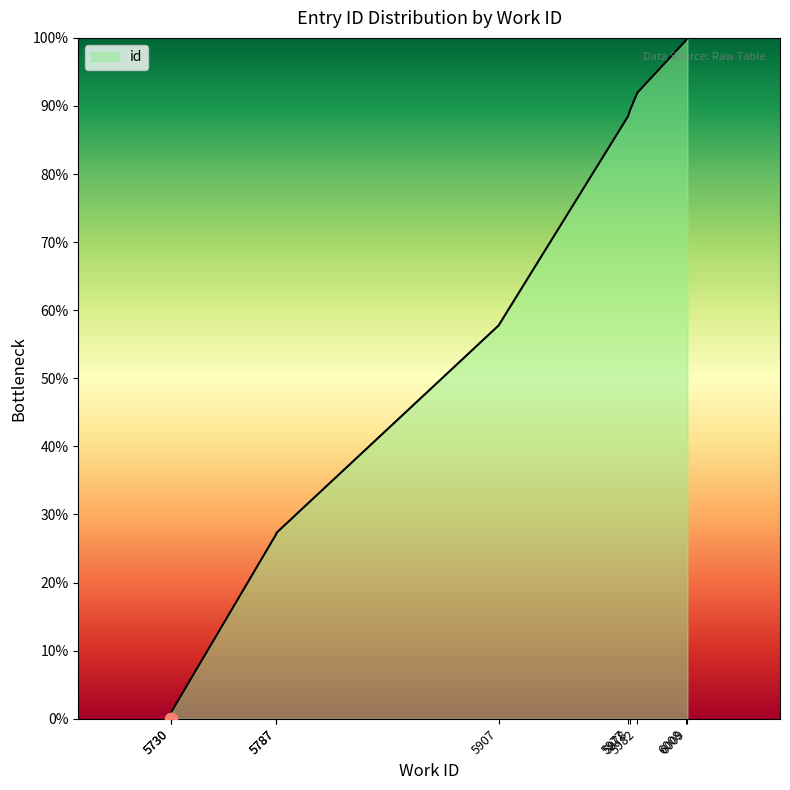

Between 5787 and 5982, which is larger?

5982